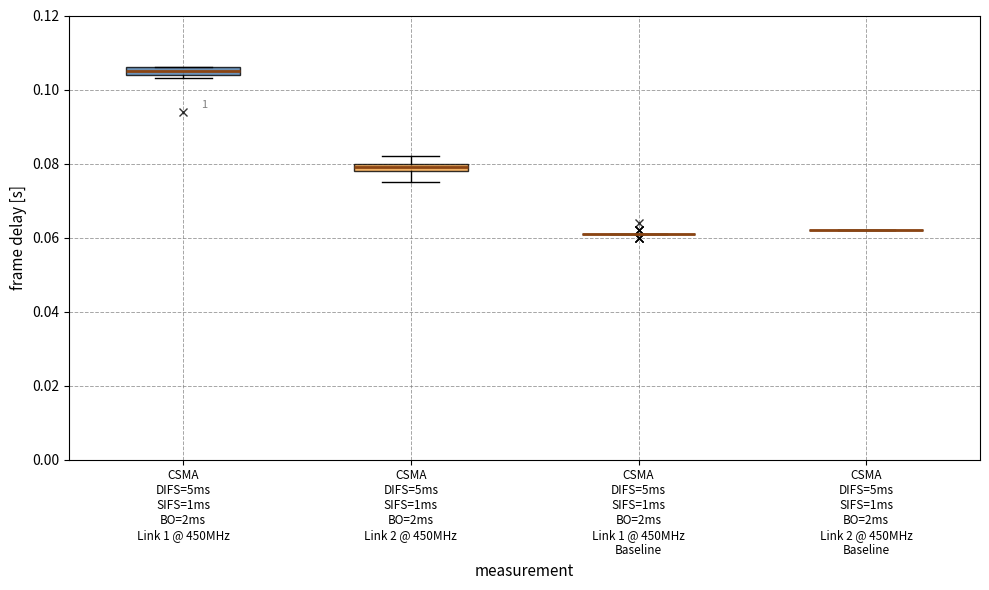

Where does the lower whisker of the box for CSMA DIFS=5ms SIFS=1ms BO=2ms Link 2 @ 450MHz end on the y-axis? The values are not printed on the chart, so give them approximately, as read against the axis.

0.076